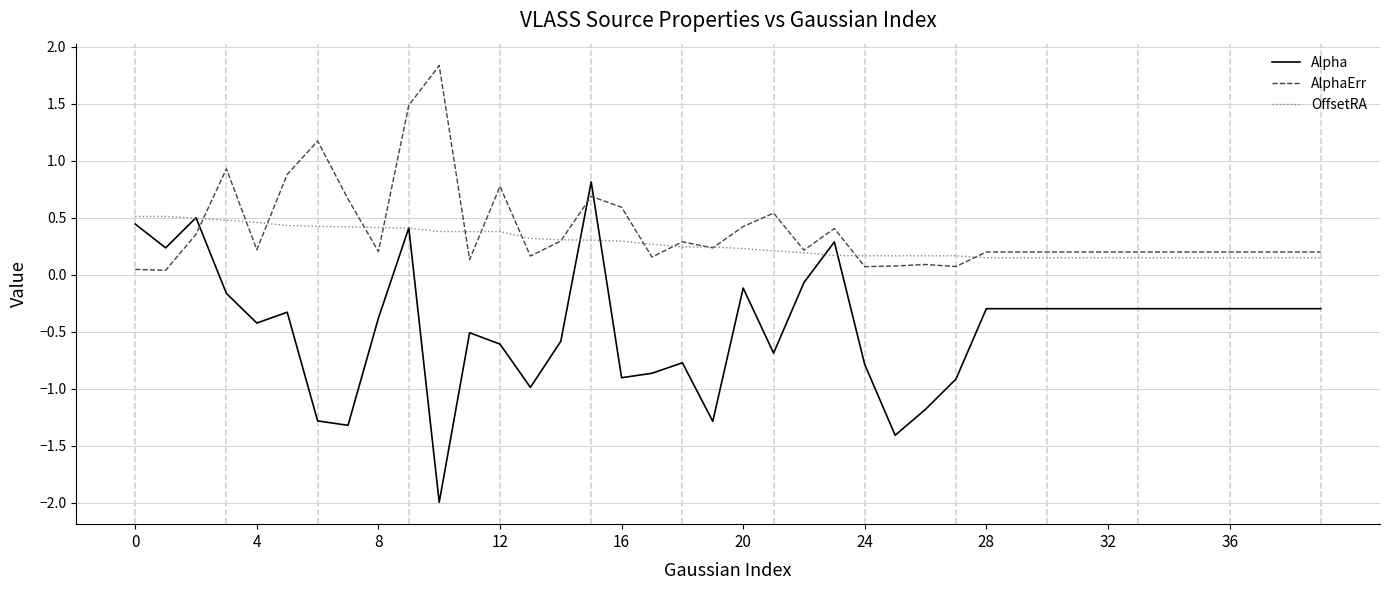

List the series in order of their peak value, highest first.

AlphaErr, Alpha, OffsetRA